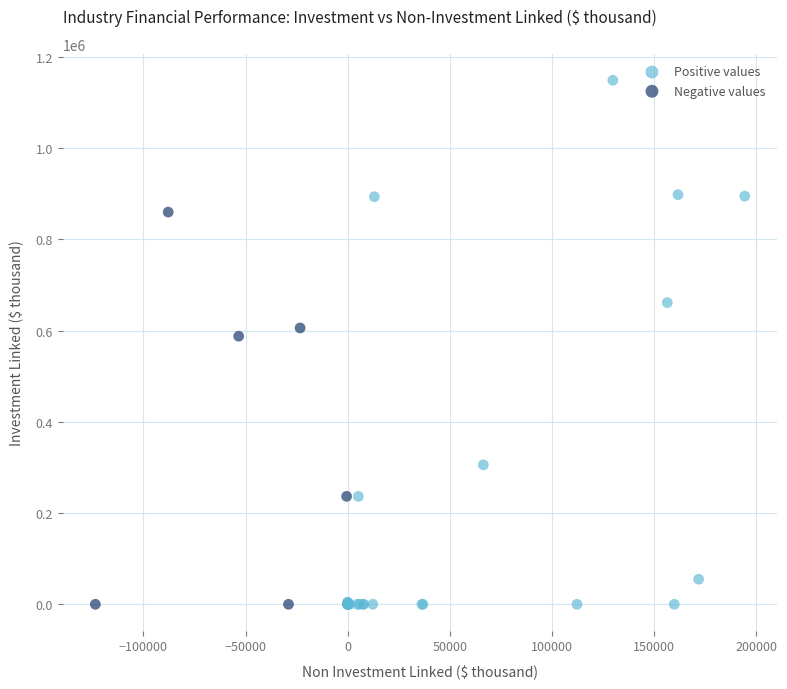

Which series contains the highest Y value?

Positive values